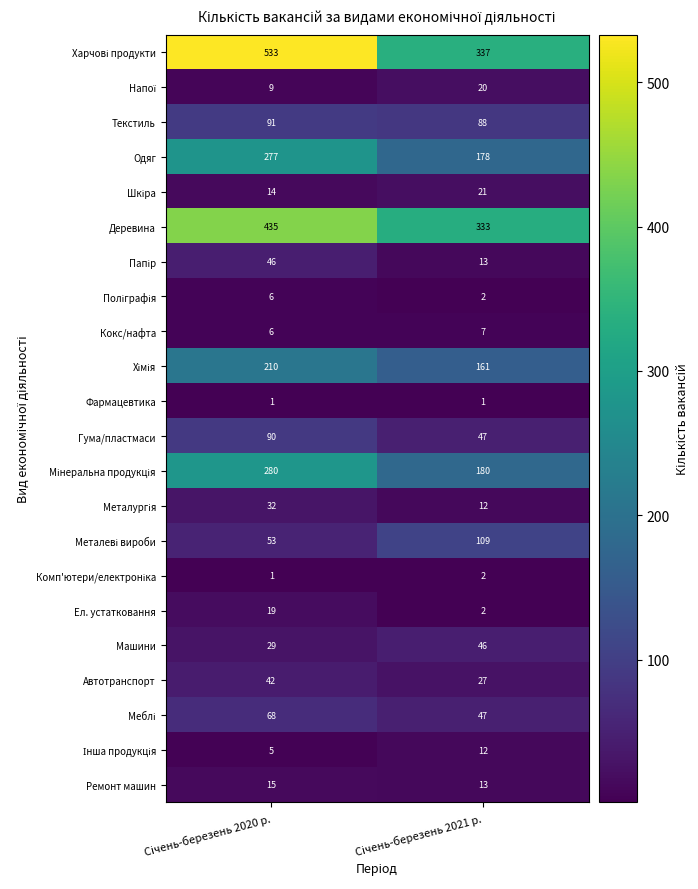

What is the average value of the Одяг series?

228